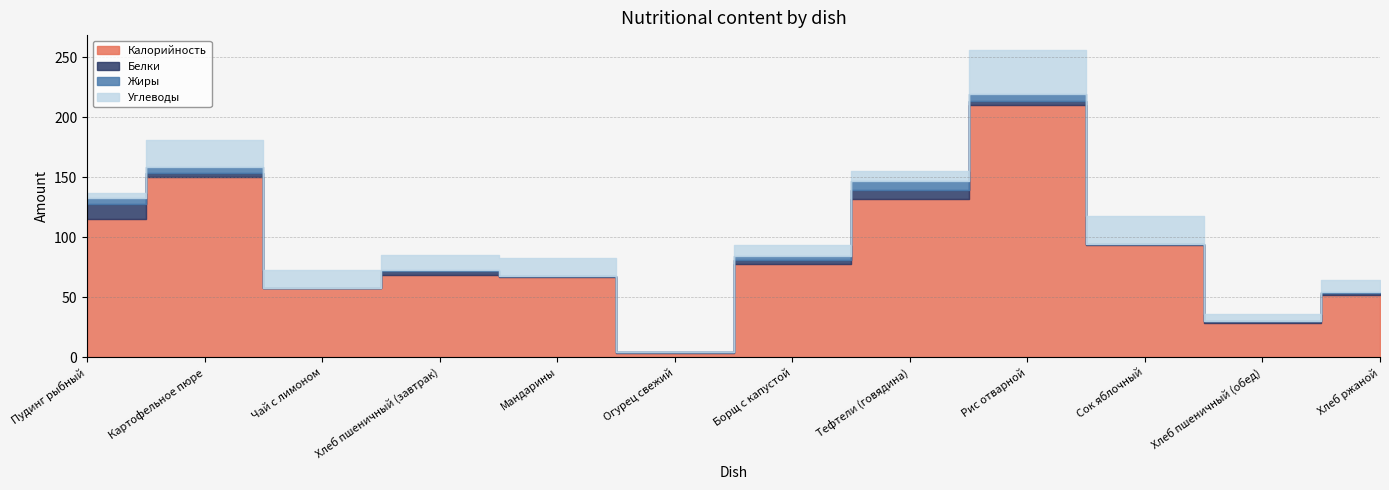

What is the difference between the Углеводы values at Картофельное пюре and Борщ с капустой?

12.9